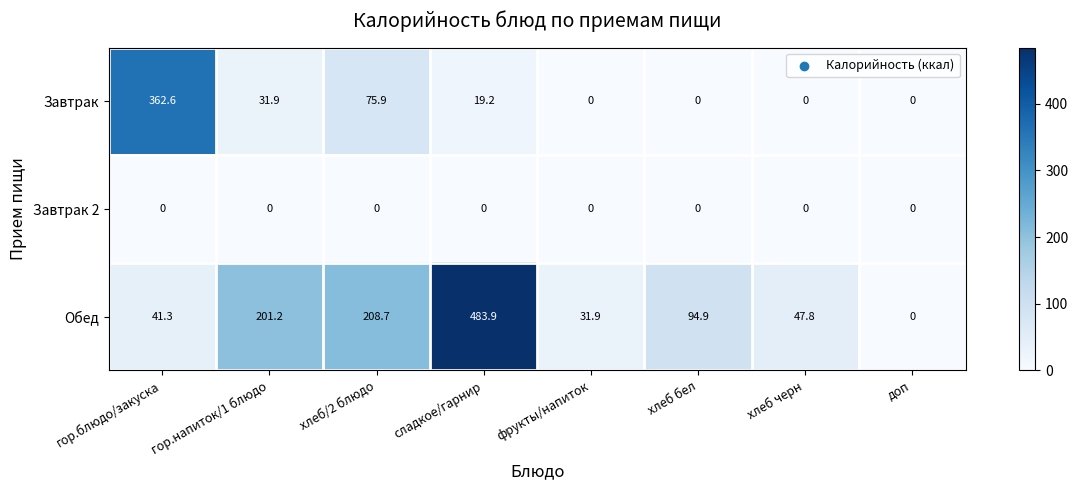

At how many categories does at least one series exceed 274?

2